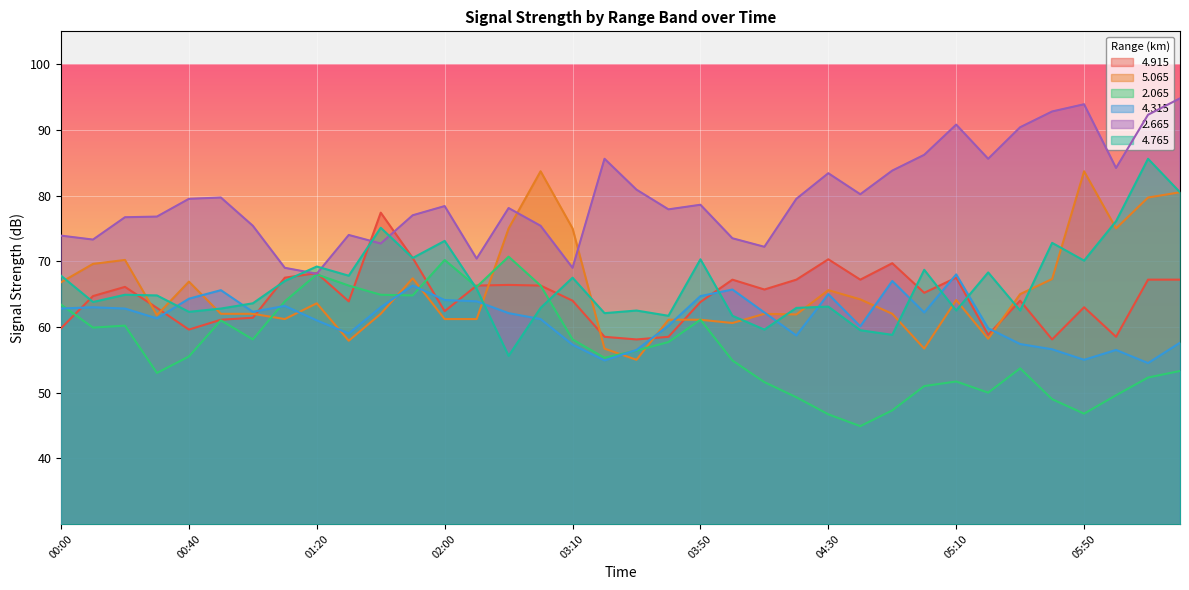

Which series changed the most between 03:10 and 04:10?

  5.065